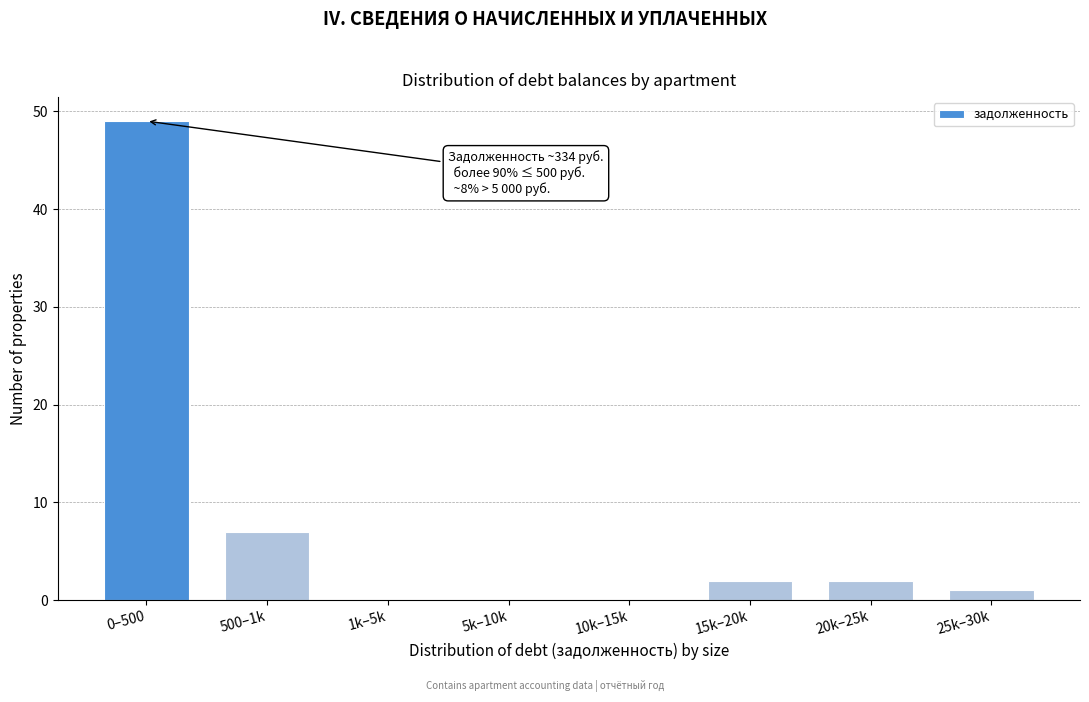

Reading right to left, what are all the values shown in this chart?

25k–30k=1	20k–25k=2	15k–20k=2	10k–15k=0	5k–10k=0	1k–5k=0	500–1k=7	0–500=49